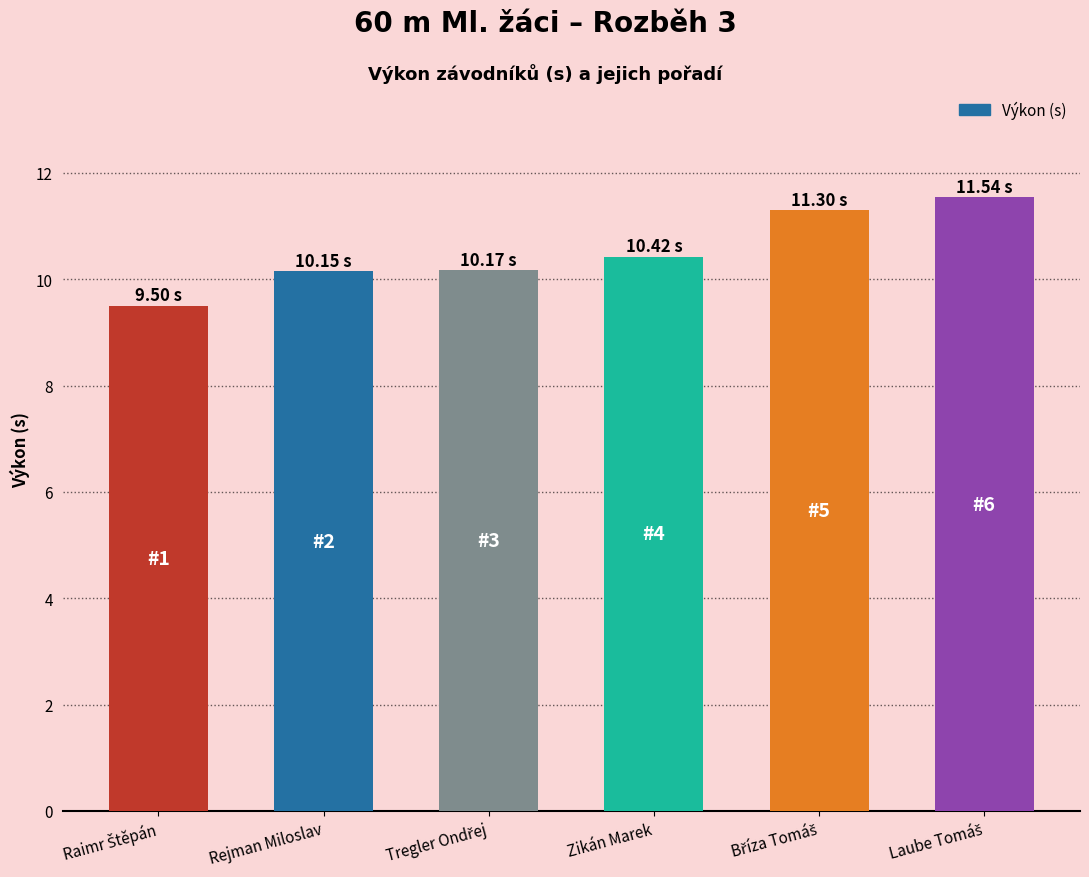

Reading left to right, list all the values displayed in this chart.

9.5	10.2	10.2	10.4	11.3	11.5